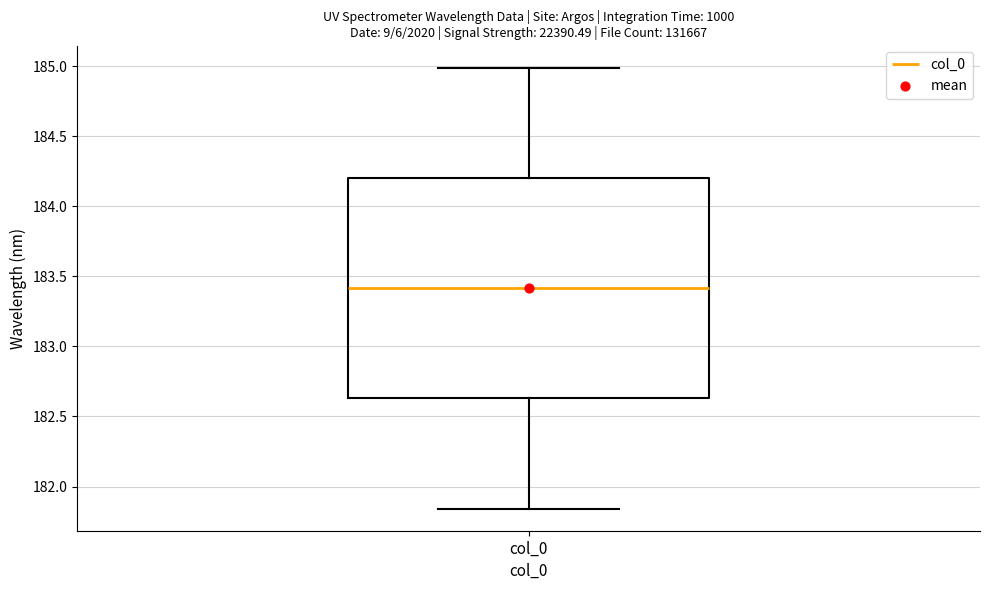

Transcribe this box plot: give where the median line is, the range the box spans, and where the two whiskers end, as read against the y-axis. The values are not printed on the chart, so give them approximately, as read against the axis.

median 183.40, box 182.65 to 184.20, whiskers 181.85 to 185.00